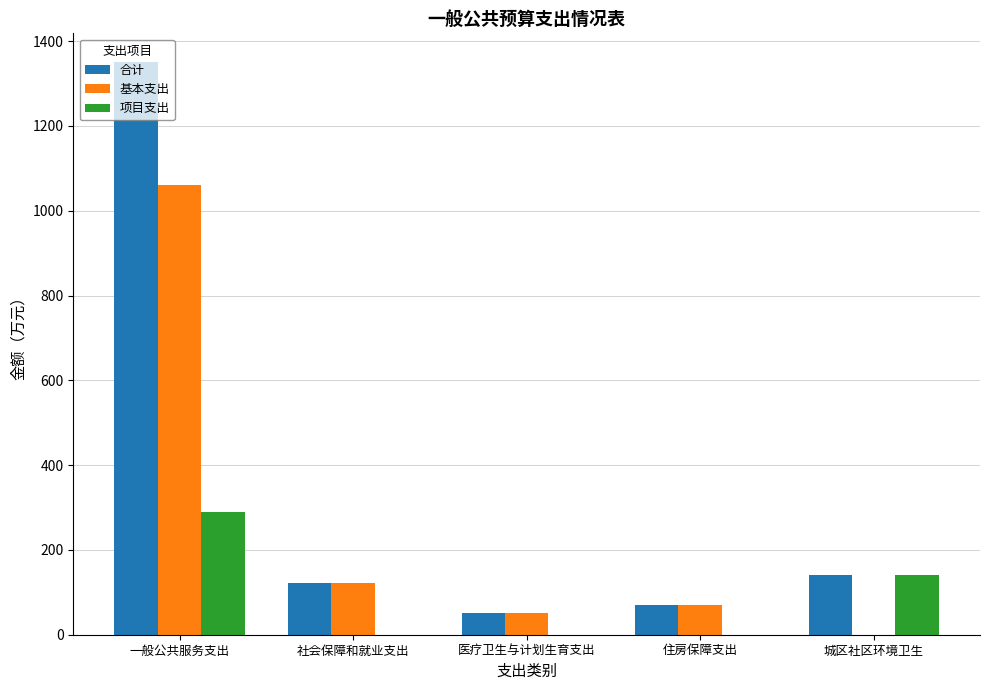

What is the average value of the 项目支出 series?

86.0